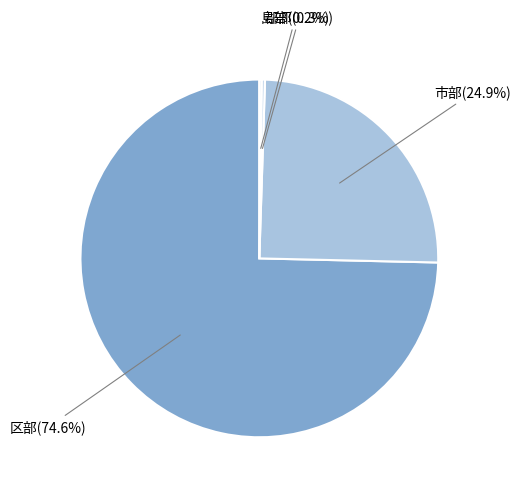

Is 区部 the majority of the pie?

Yes